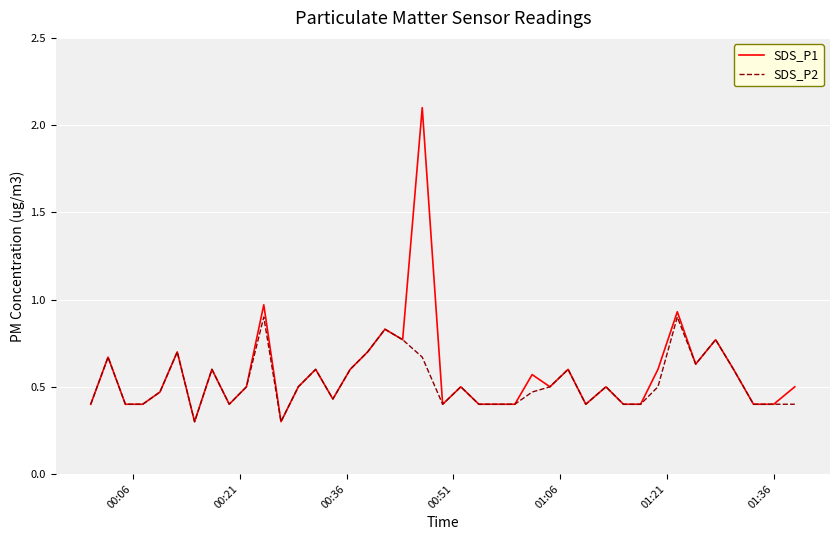

Is this an area chart (filled region under the line)?

No